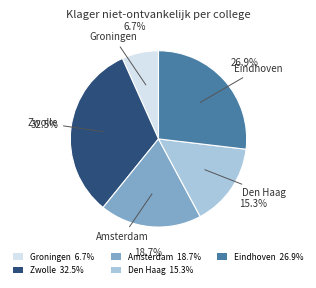

Is there a majority slice in this chart?

No